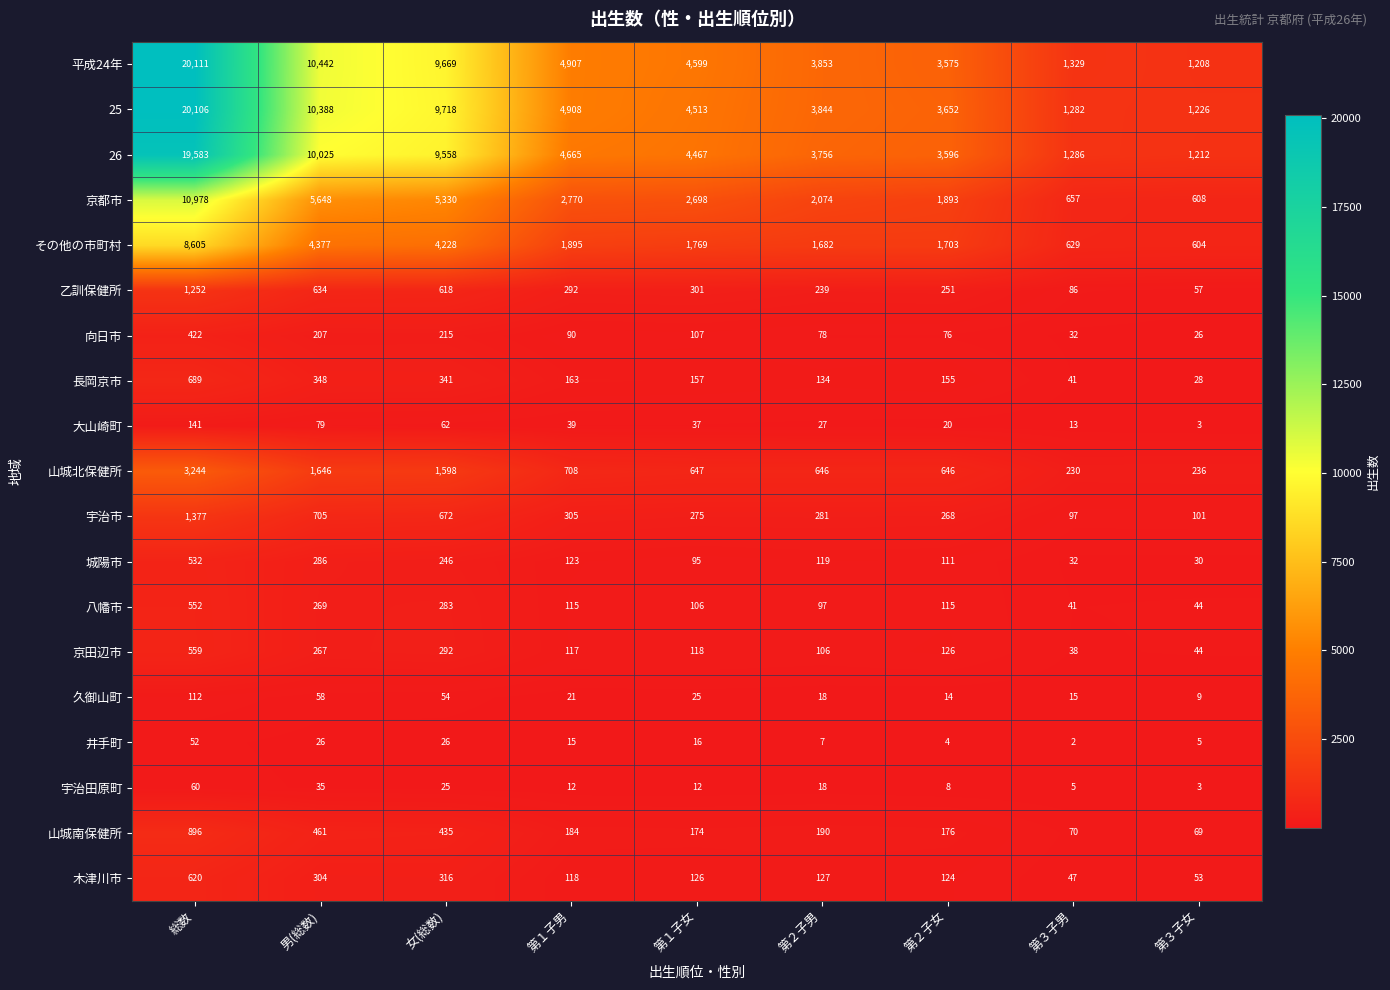

List the series in order of their peak value, lowest first.

井手町, 宇治田原町, 久御山町, 大山崎町, 向日市, 城陽市, 八幡市, 京田辺市, 木津川市, 長岡京市, 山城南保健所, 乙訓保健所, 宇治市, 山城北保健所, その他の市町村, 京都市, 26, 25, 平成24年